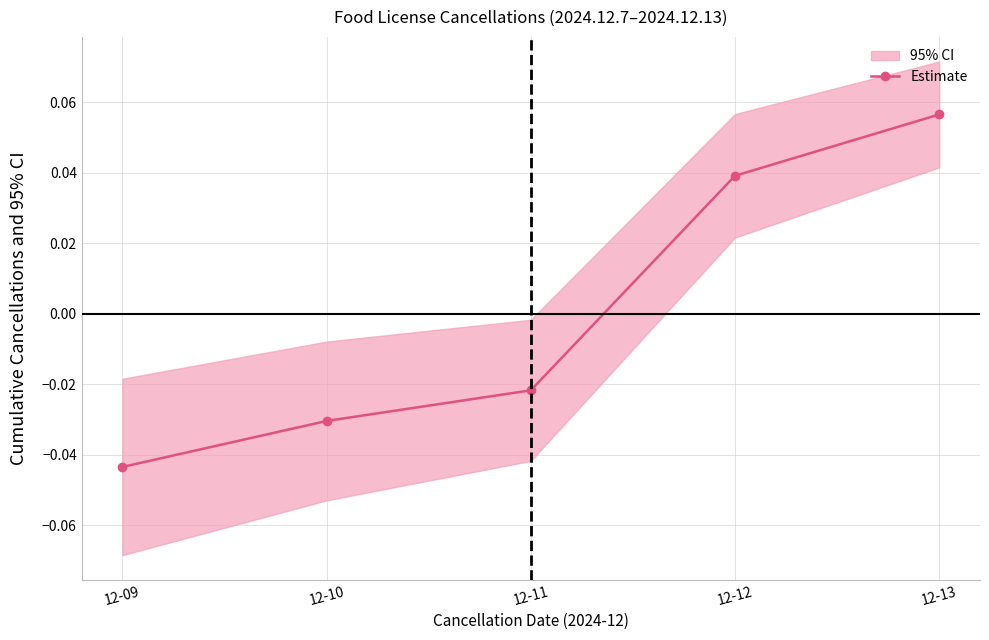

At which label does the data first exceed 0?

12-12